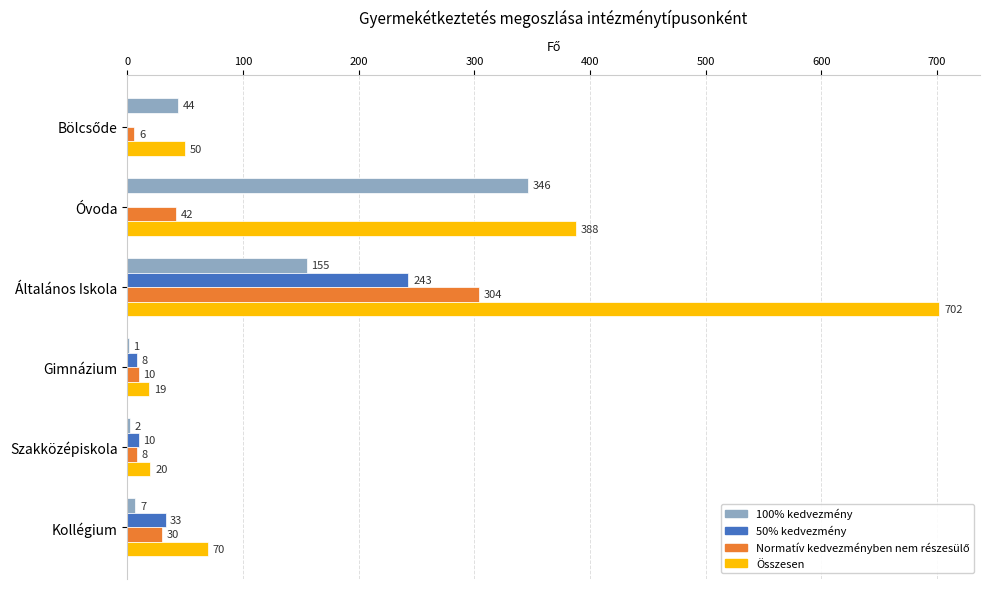

At which category is the sum across all series the highest?

Általános Iskola